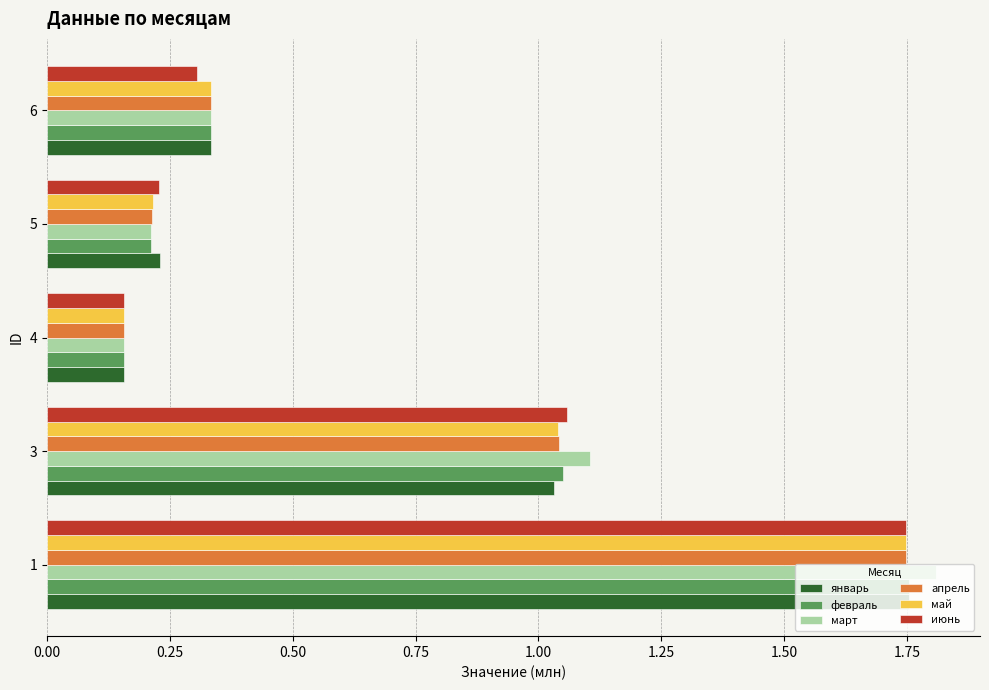

Where is апрель nearest to the value 0?

4